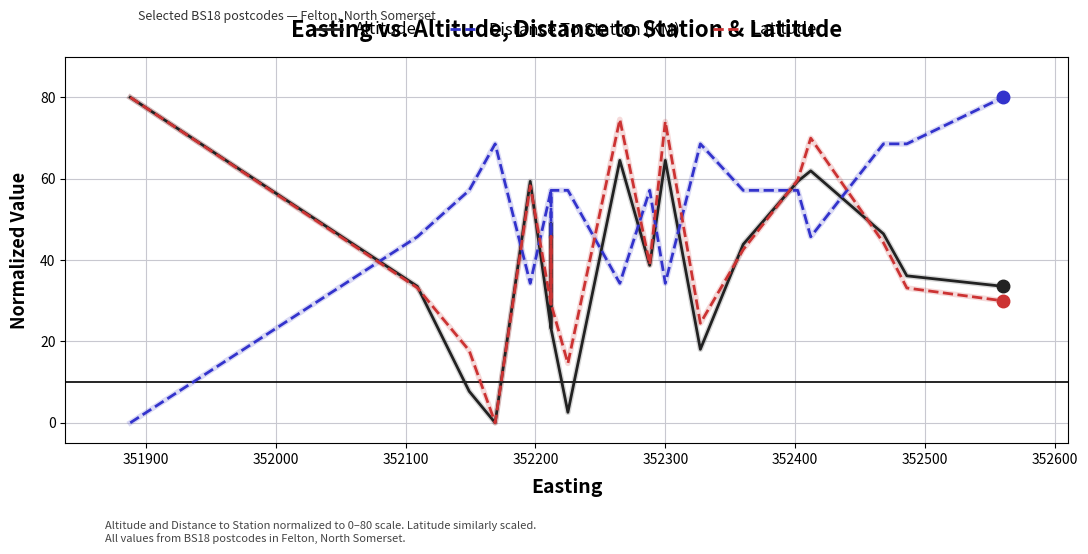

What is the value of the Distance To Station (KM) point at the 4th from the left?

68.6